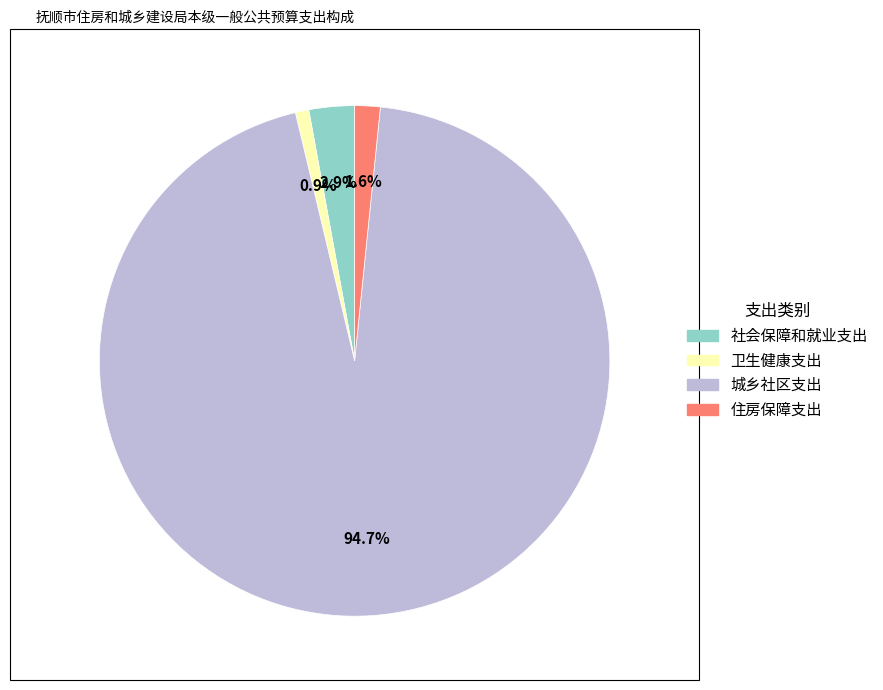

Which has a higher value, 城乡社区支出 or 卫生健康支出?

城乡社区支出